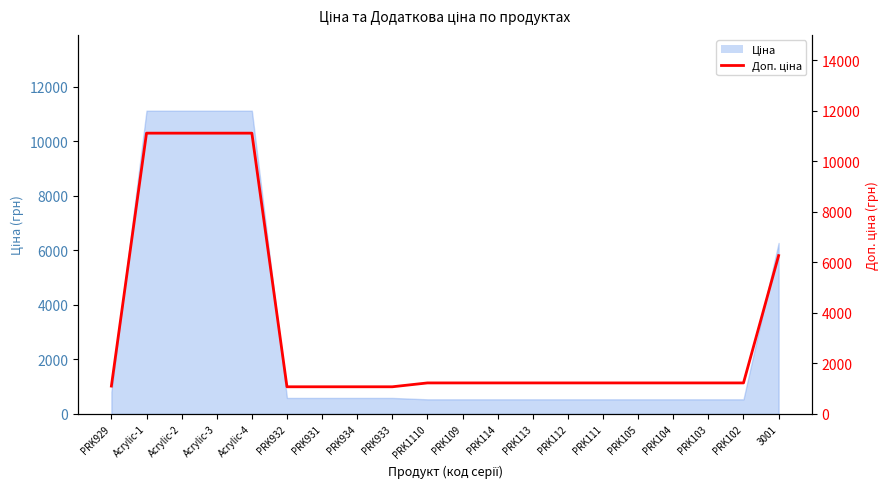

How many lines are shown in the chart?

1